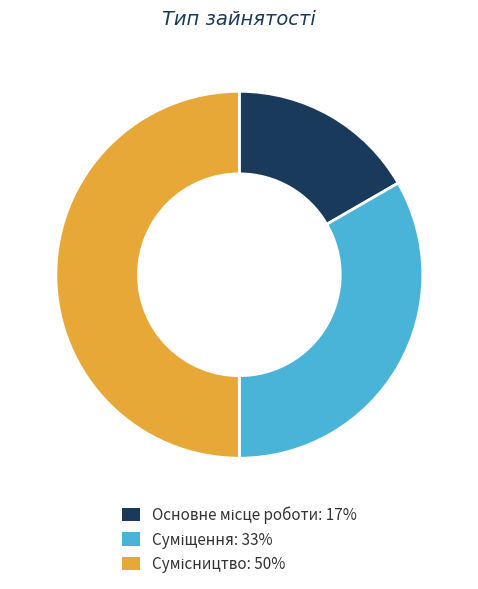

How many segments does this pie chart have?

3